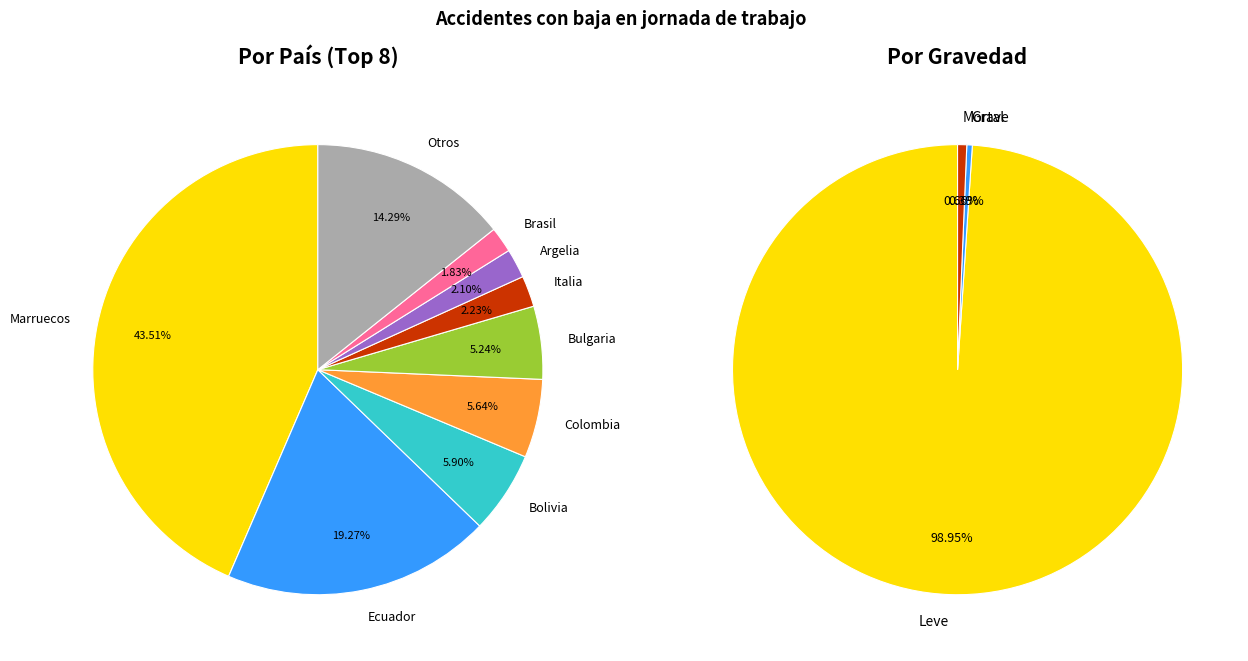

What is the largest slice in the pie chart?

Marruecos